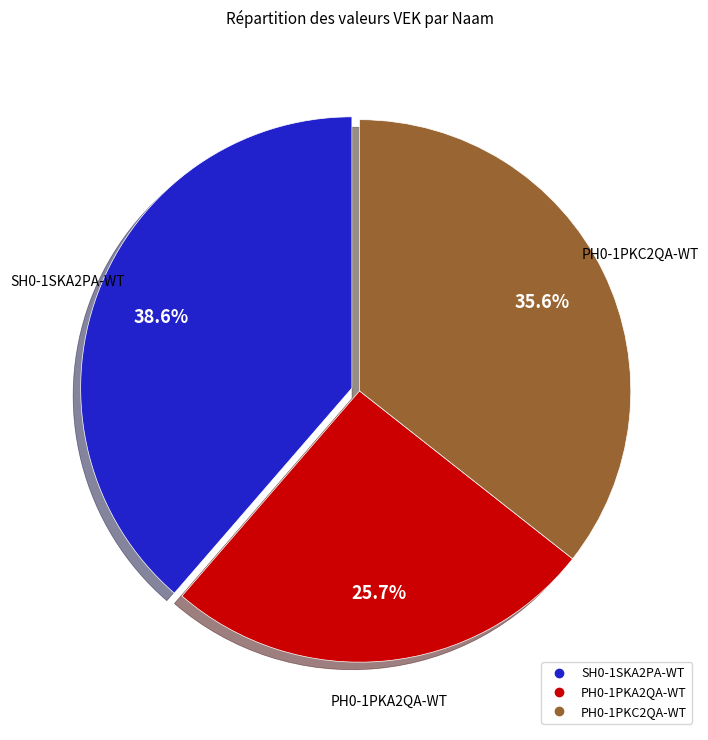

To the nearest percent, what percentage of the pie is SH0-1SKA2PA-WT?

39%